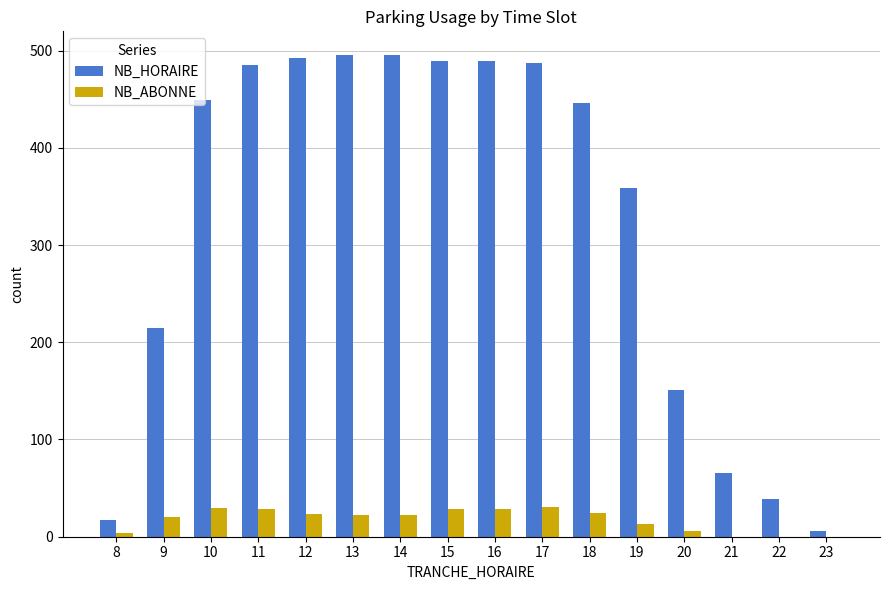

What is the average value of the NB_HORAIRE series?

324